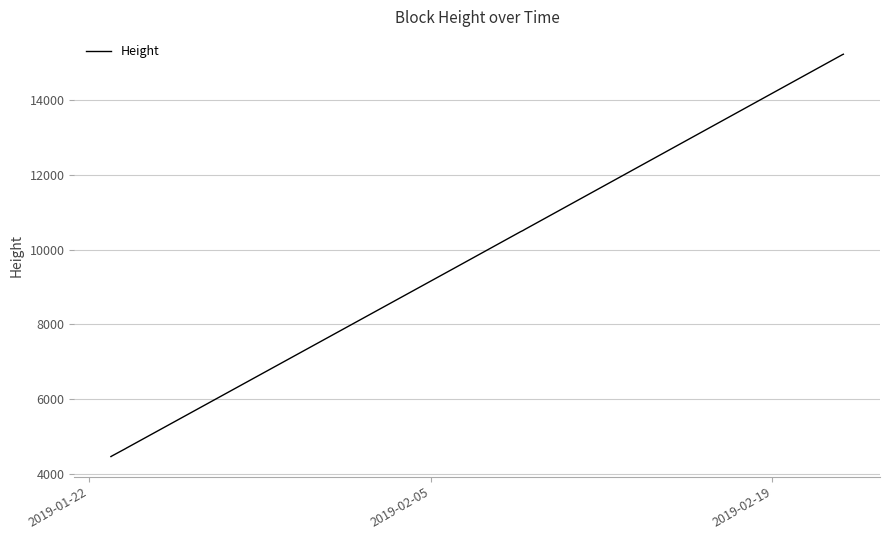

What is the difference between the maximum and minimum values?

10751